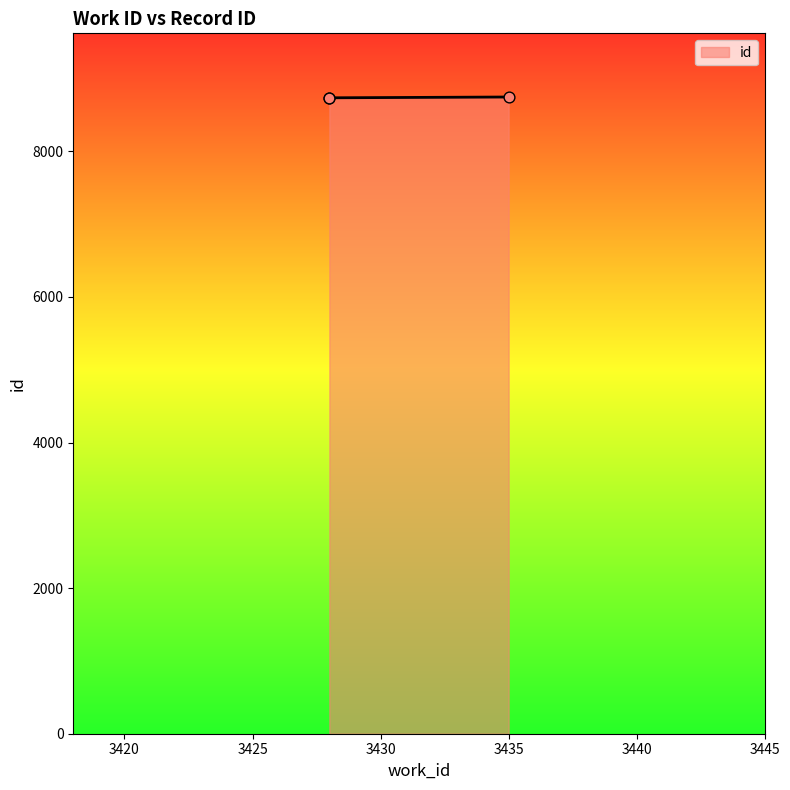

Which has a higher value, 3428 or 3435?

3435